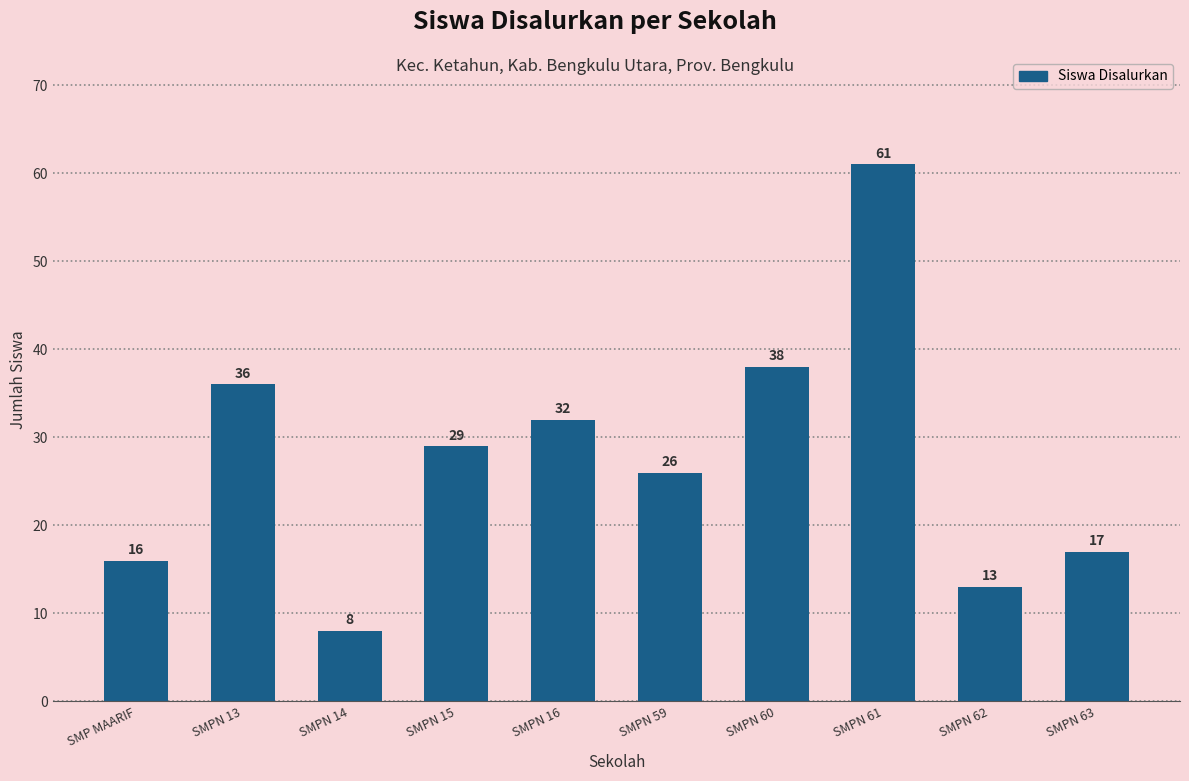

Read the value at SMPN 63, to the nearest 10.

20